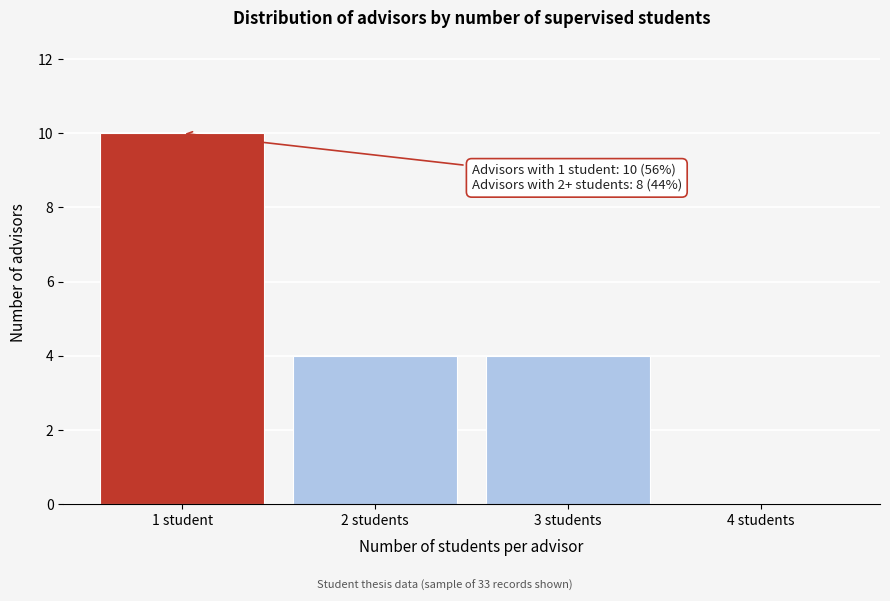

Reading left to right, what are all the values shown in this chart?

1 student=10	2 students=4	3 students=4	4 students=0